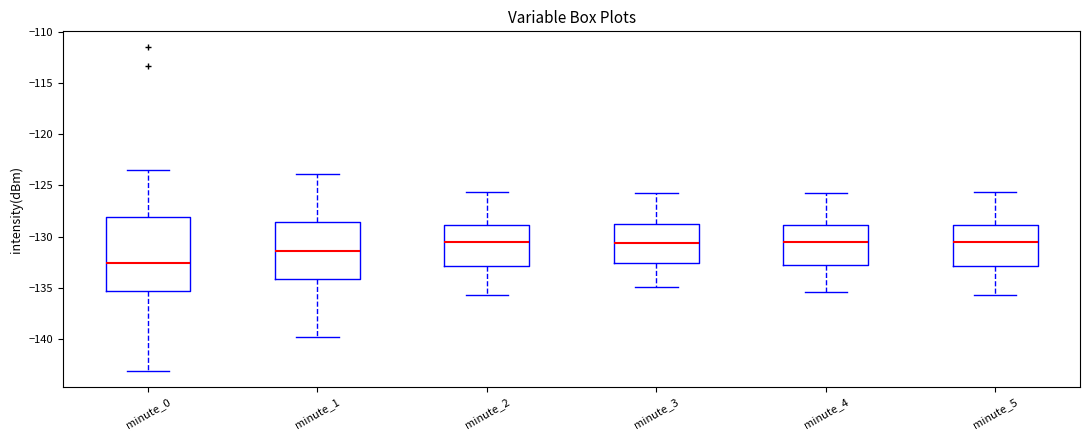

Which box has the lowest median line?

minute_0